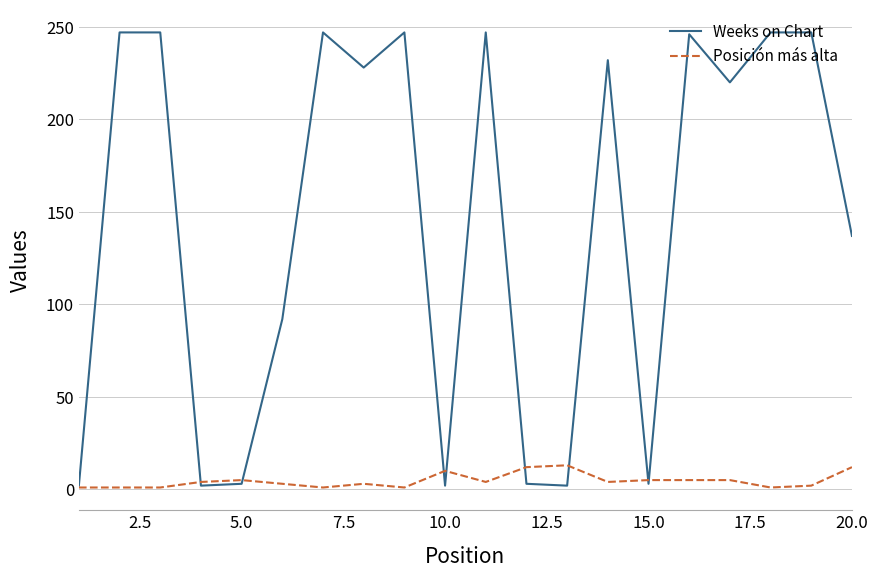

Which series has the largest range (max minus min)?

Weeks on Chart